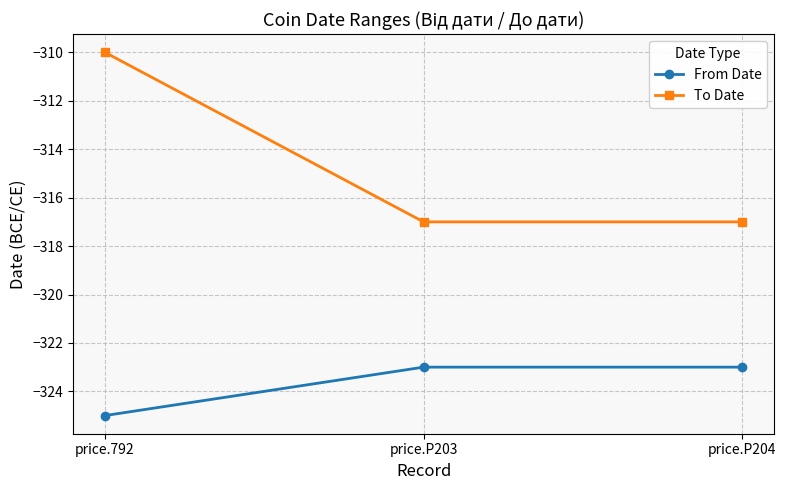

What is the value of the From Date point at the 3rd from the left?

-323